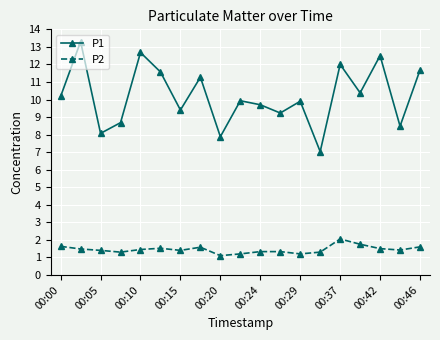

Does the chart have visible grid lines?

Yes